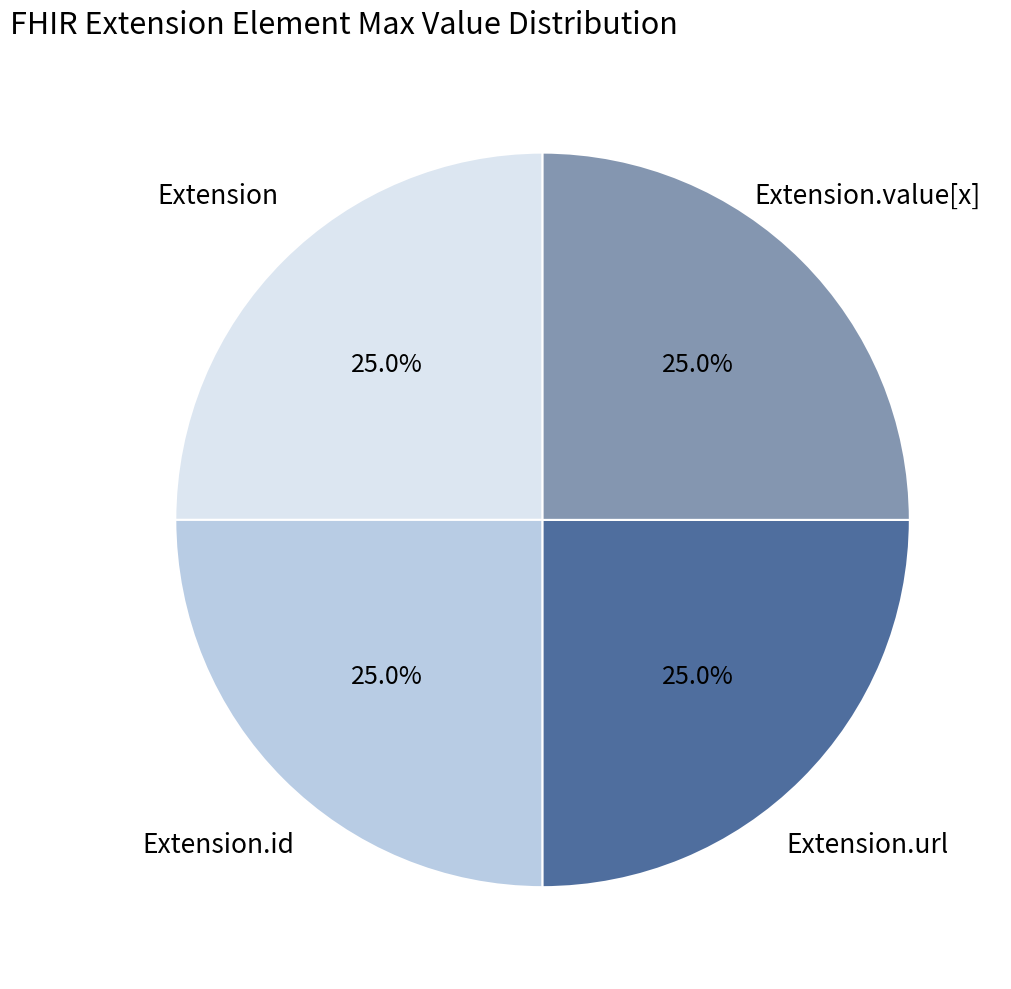

Is there a majority slice in this chart?

No